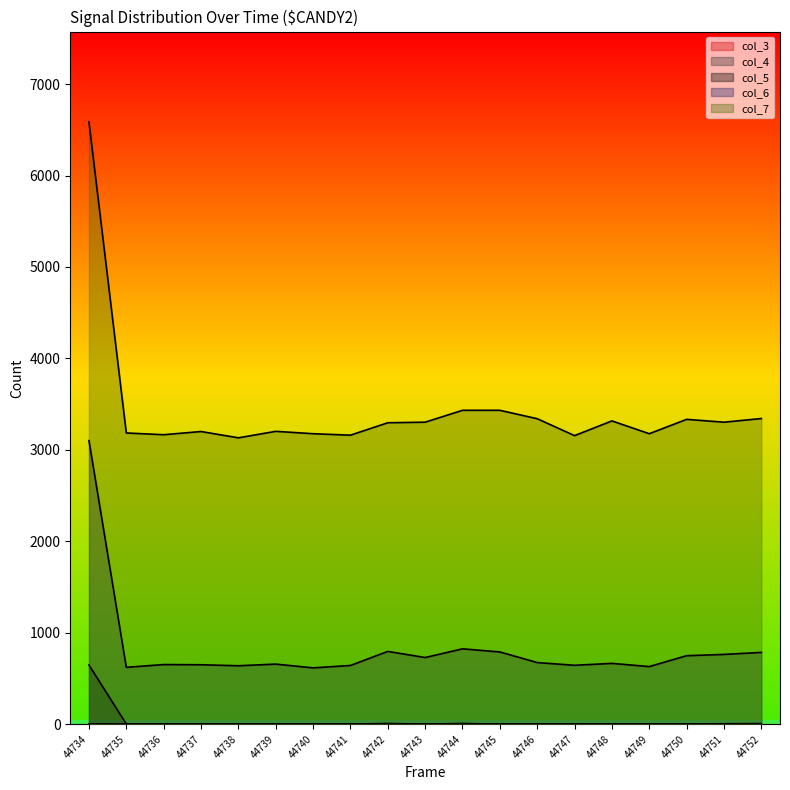

True or false: col_6 has a value of 3102 at 44734.

True